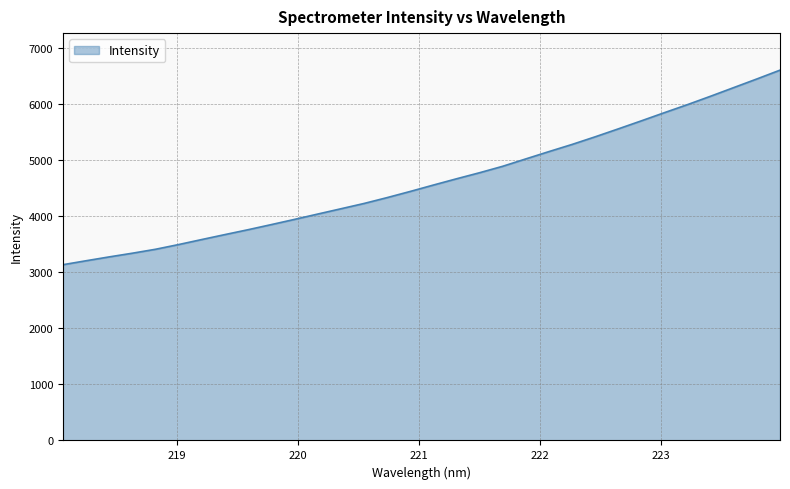

True or false: there are more than 0 points higher than both neighbors.

False